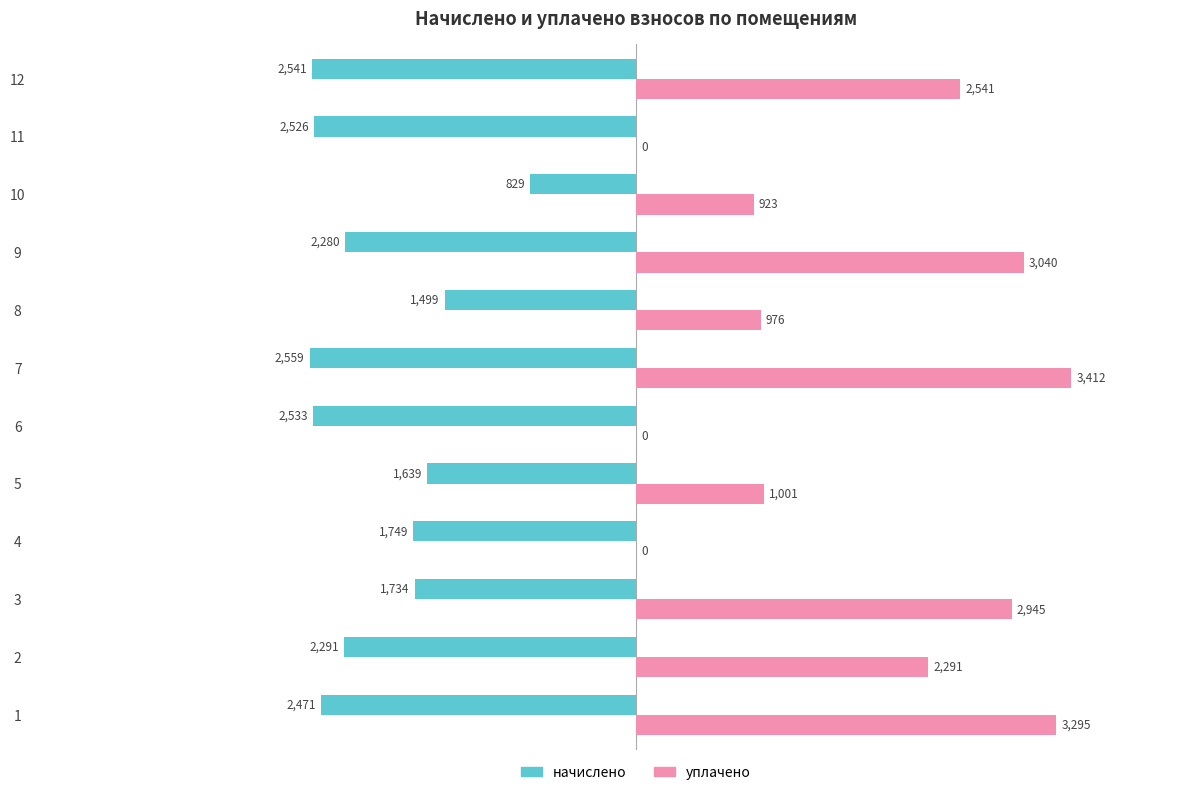

What is the maximum value for уплачено?

3411.8